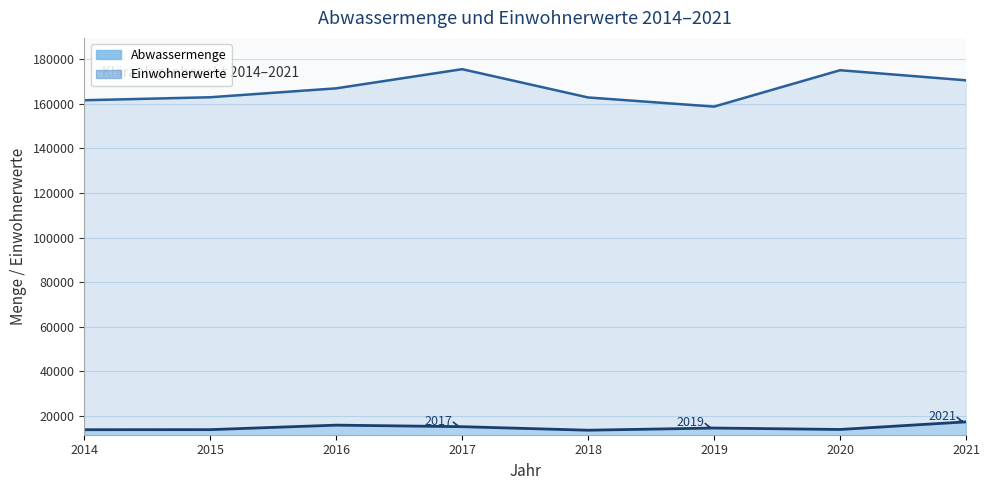

Which series has the largest range (max minus min)?

Einwohnerwerte